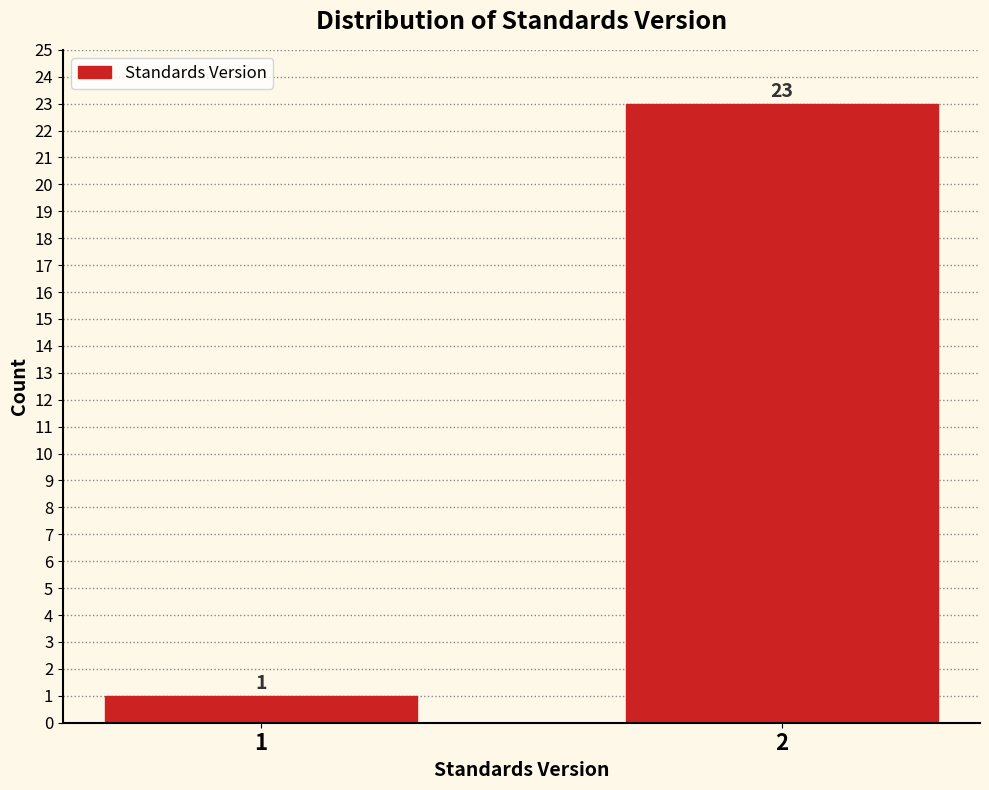

Reading right to left, transcribe all the data shown in this chart.

23	1